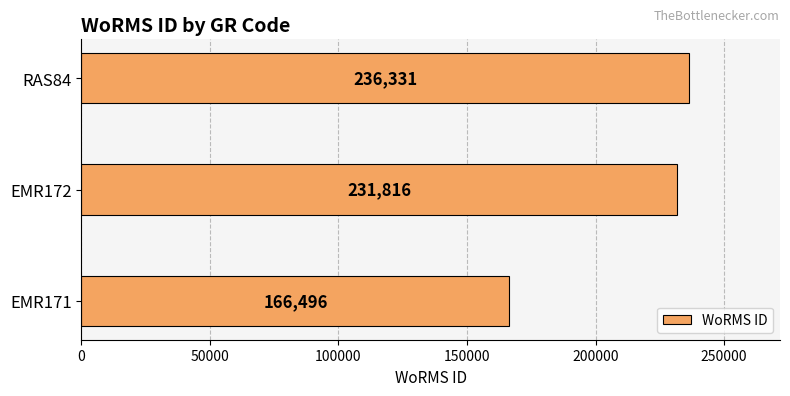

How many values are below 231816?

1